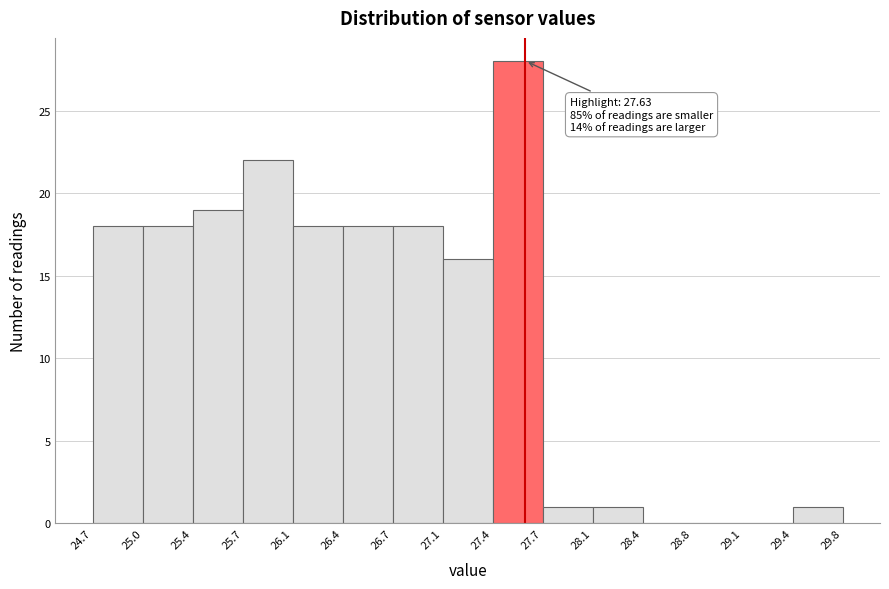

Which range on the x-axis has the tallest bar?

27.4 to 27.7